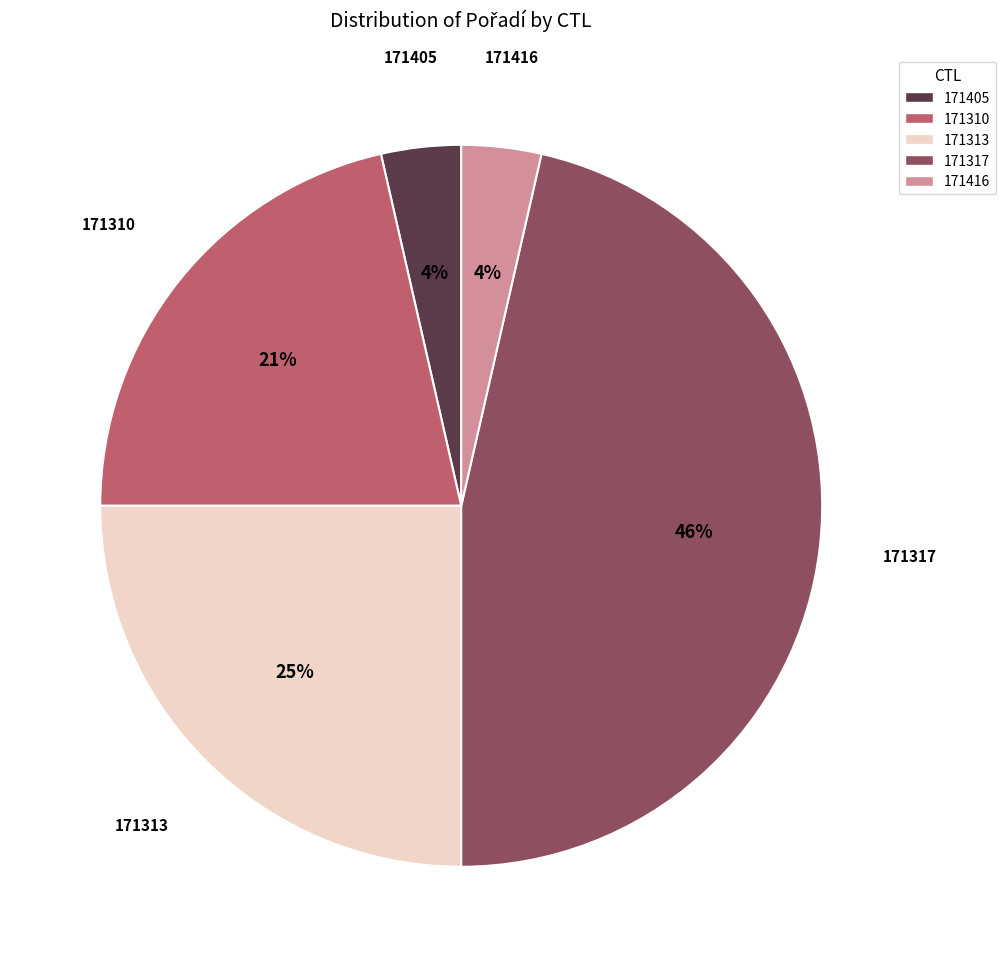

True or false: 171310 accounts for 21% of the total.

True